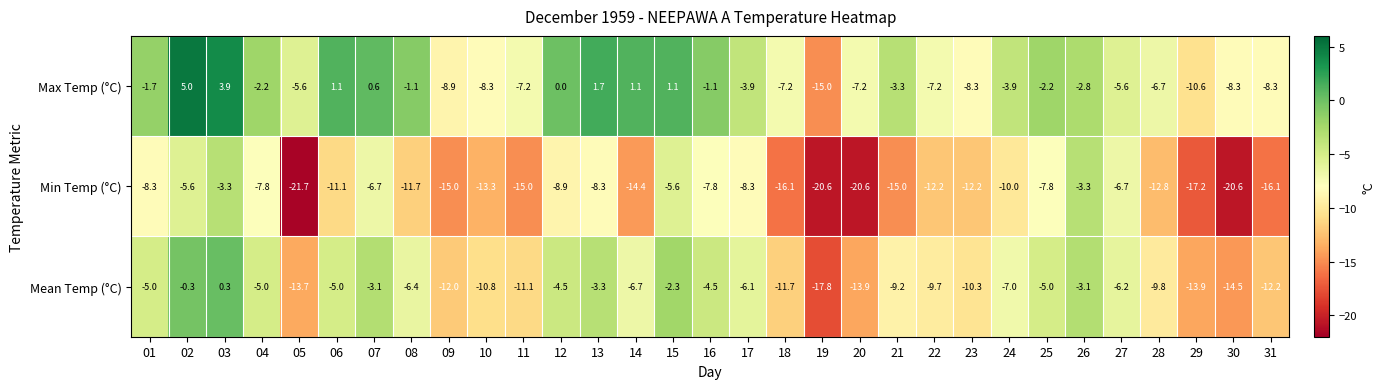

Which series has the largest range (max minus min)?

Max Temp (°C)